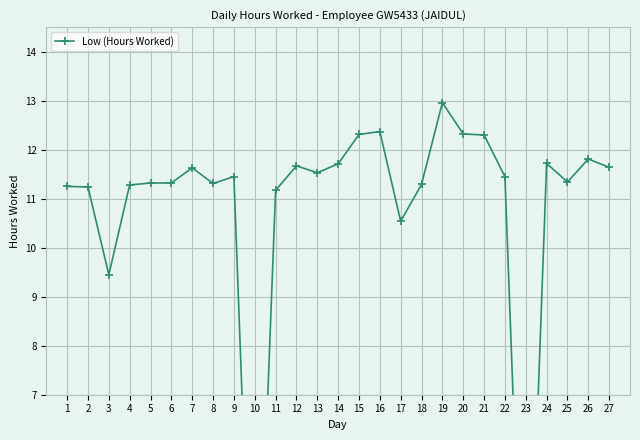

Rank the categories by value from lowest to highest.

10, 23, 3, 17, 11, 2, 1, 4, 18, 8, 5, 6, 25, 9, 22, 13, 7, 27, 12, 14, 24, 26, 21, 15, 20, 16, 19